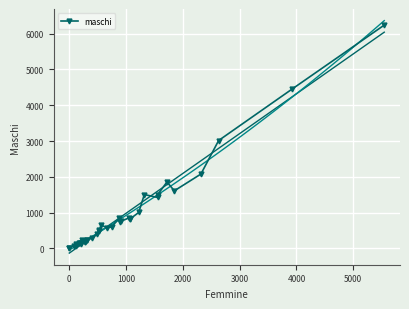

Is it true that the value at 34 is 2428?

False